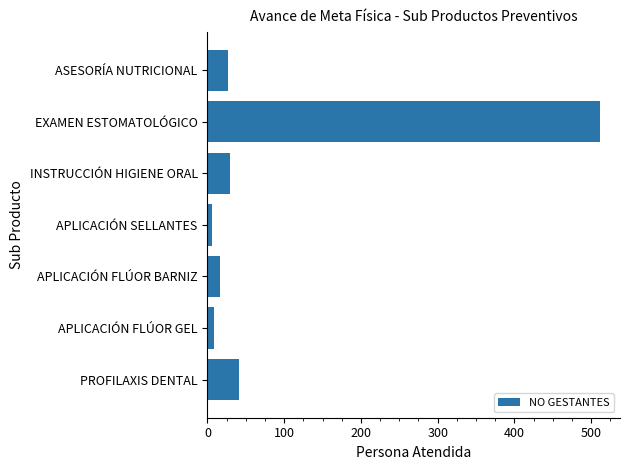

What is the maximum value shown in the chart?

512